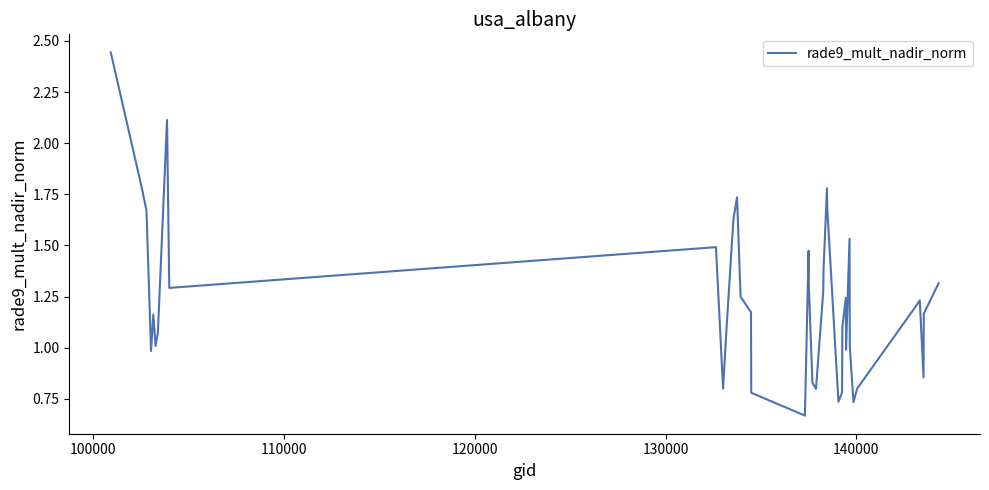

Does the chart have visible grid lines?

No